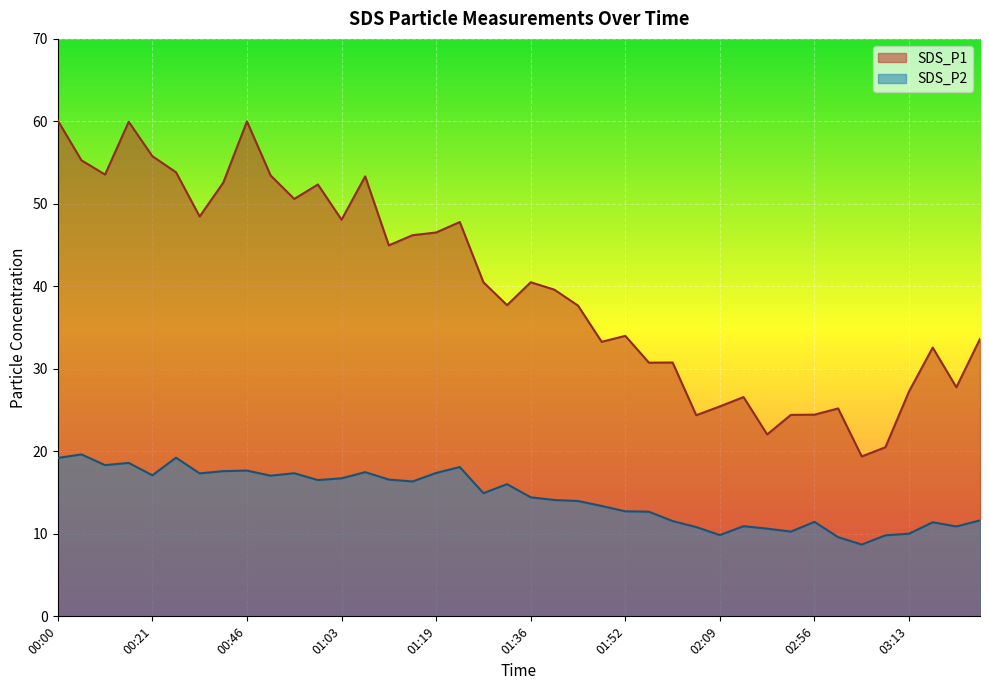

At which category does SDS_P2 reach its first local peak?

00:09